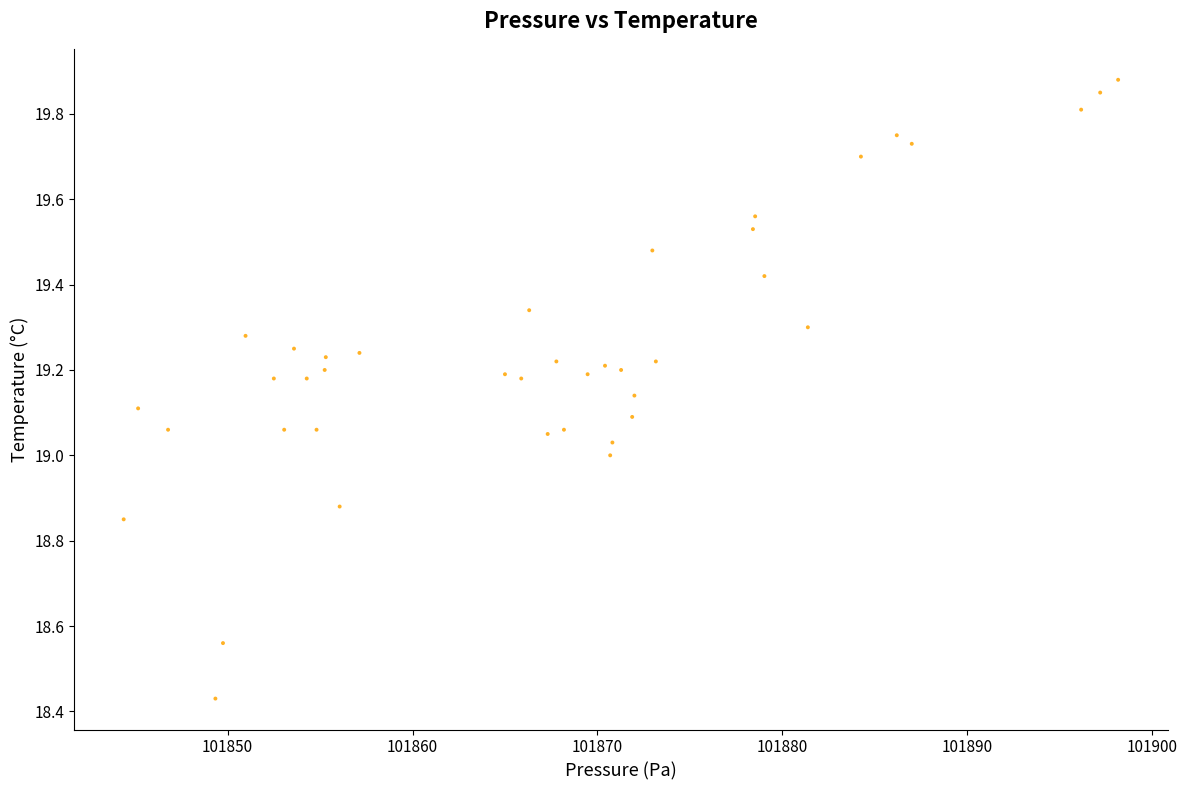

What is the range of X values (max minus min)?

53.8